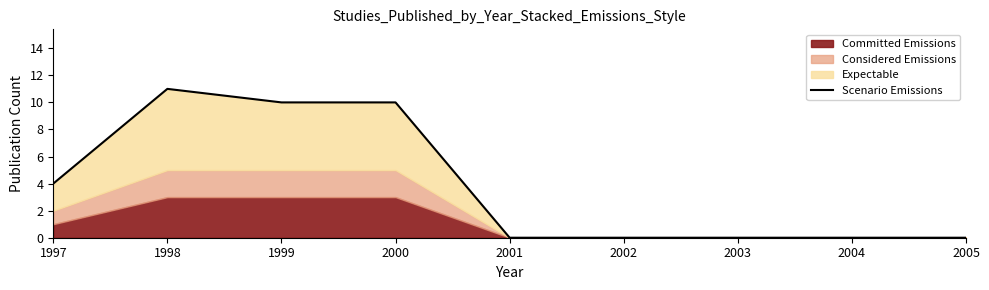

Does the chart display data point markers on the line(s)?

No